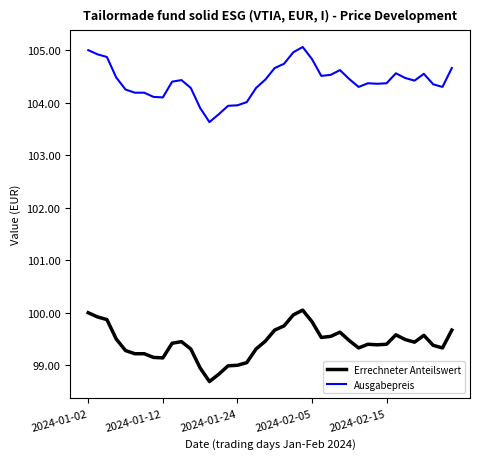

Which series has the largest total across all categories?

Ausgabepreis